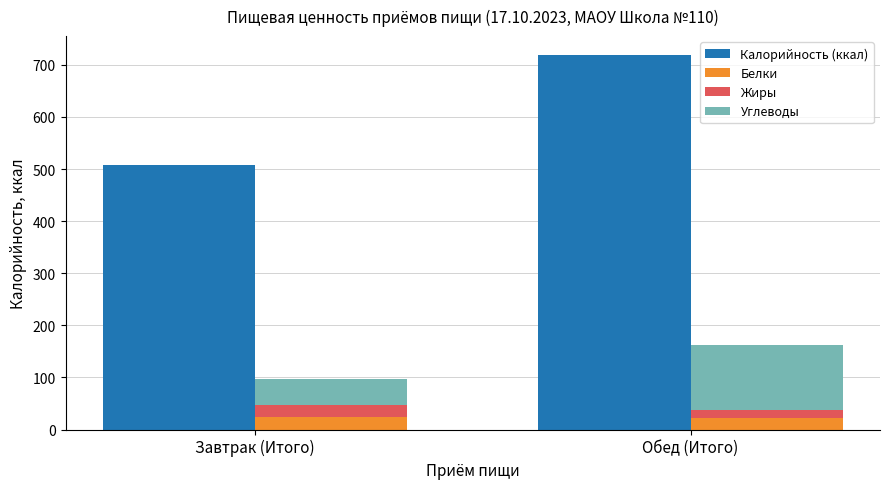

What value does the Углеводы series have at Завтрак (Итого)?

51.0